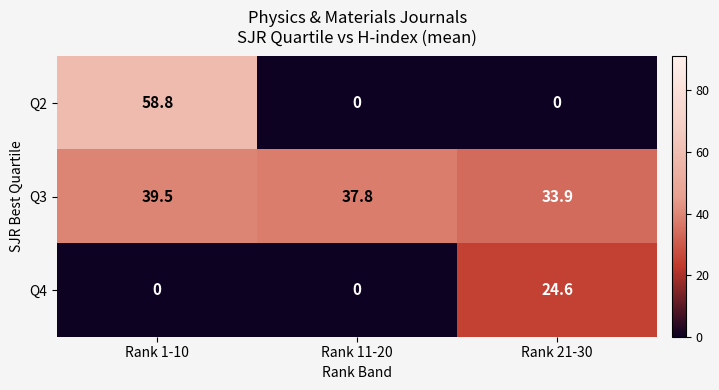

Which series has the largest total across all categories?

Q3